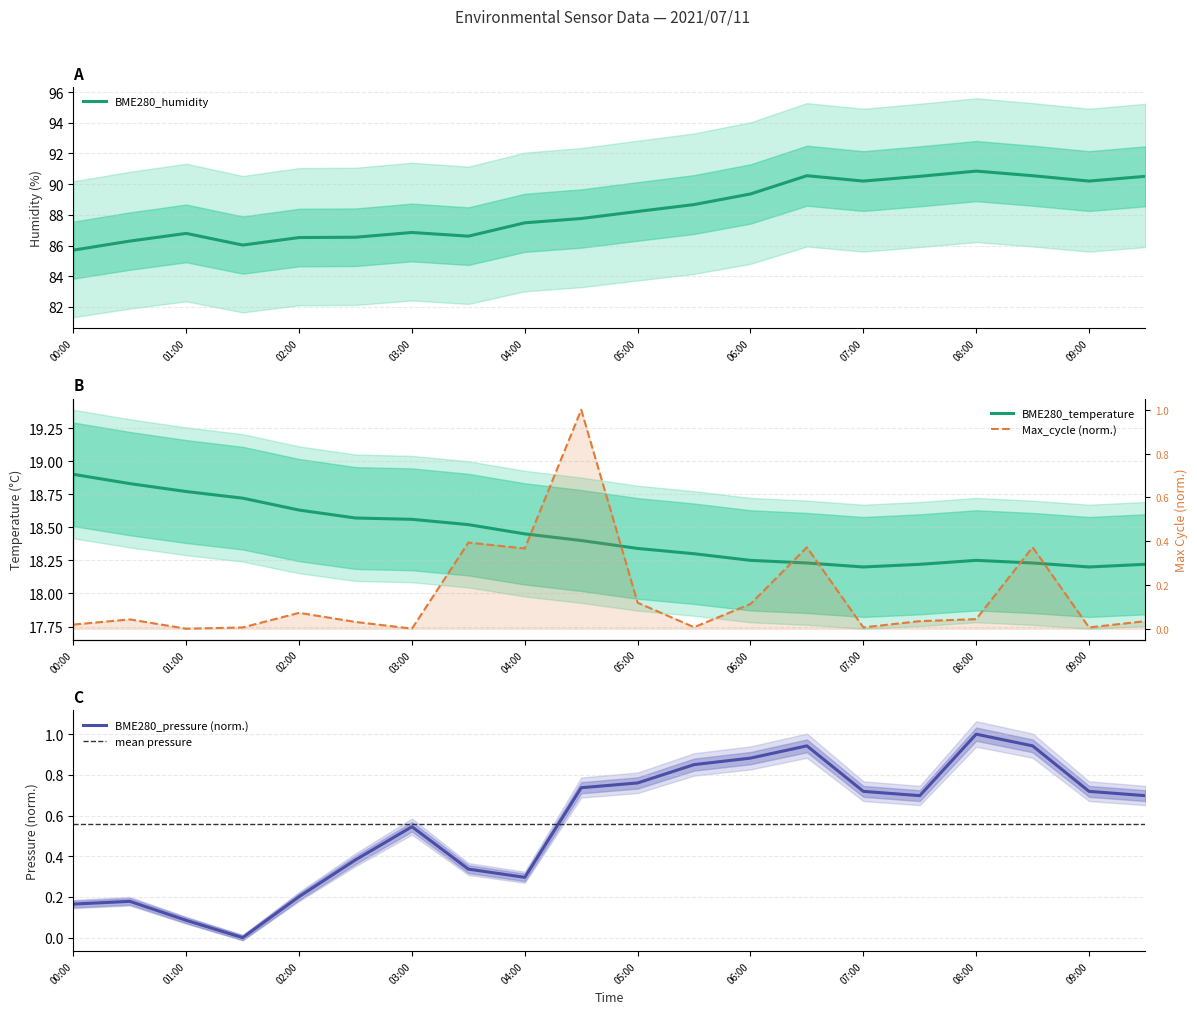

How many series are shown in this chart?

4